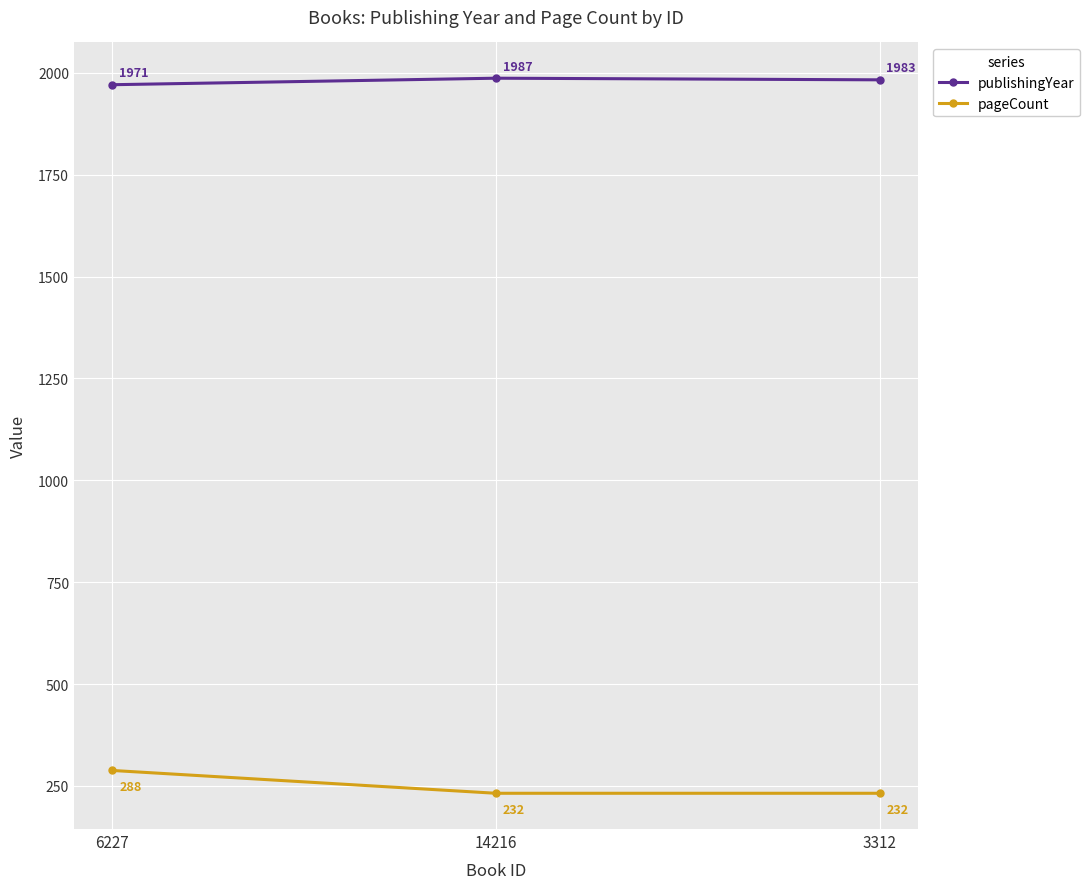

Rank the series at 3312 from highest to lowest value.

publishingYear, pageCount